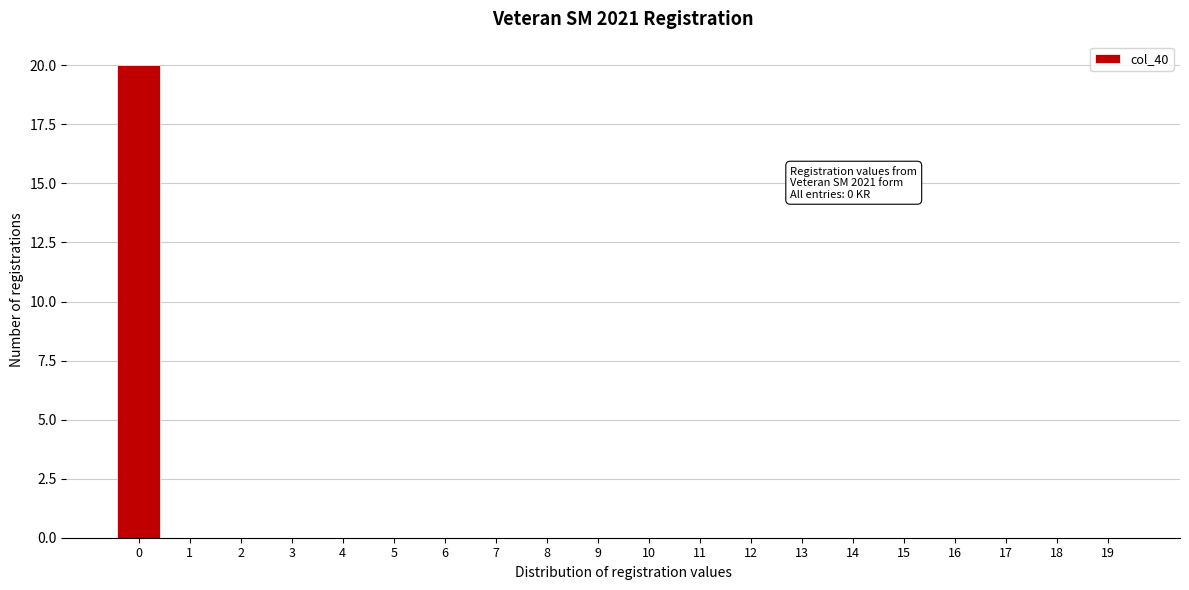

Reading left to right, what are all the values shown in this chart?

0=20	1=0	2=0	3=0	4=0	5=0	6=0	7=0	8=0	9=0	10=0	11=0	12=0	13=0	14=0	15=0	16=0	17=0	18=0	19=0